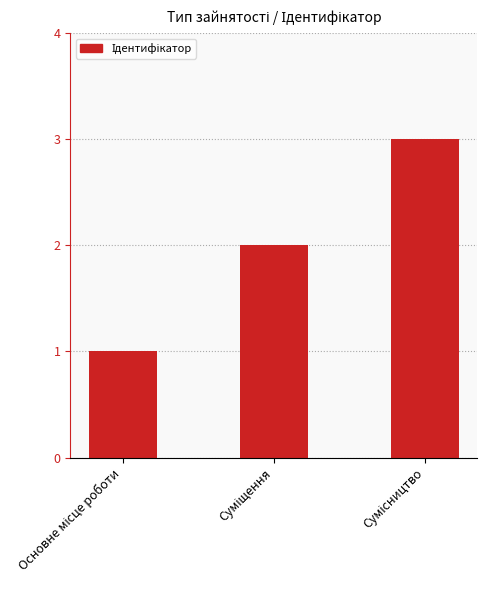

Does the chart contain stacked bars?

No